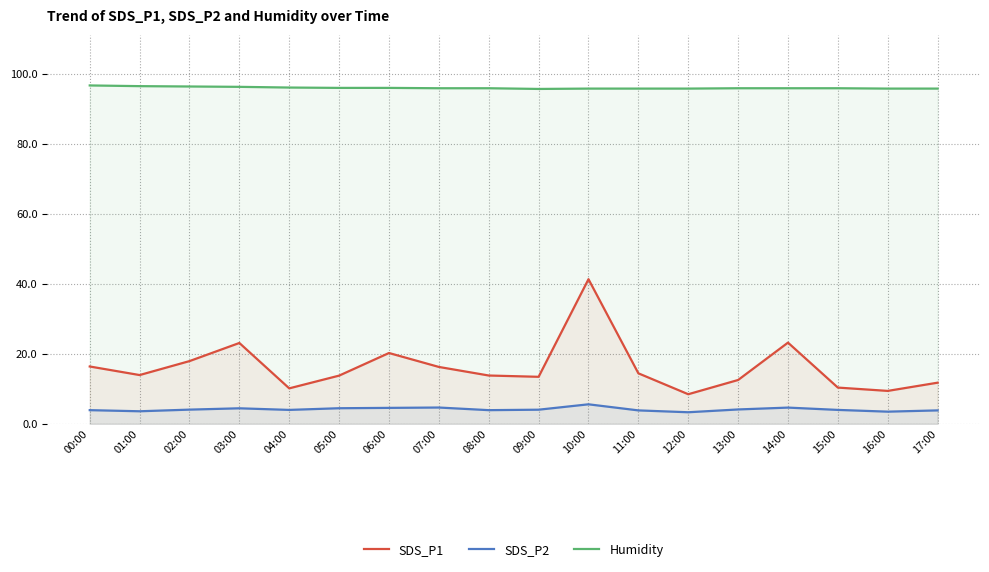

True or false: SDS_P1 has a value of 8.7 at 10:00.

False